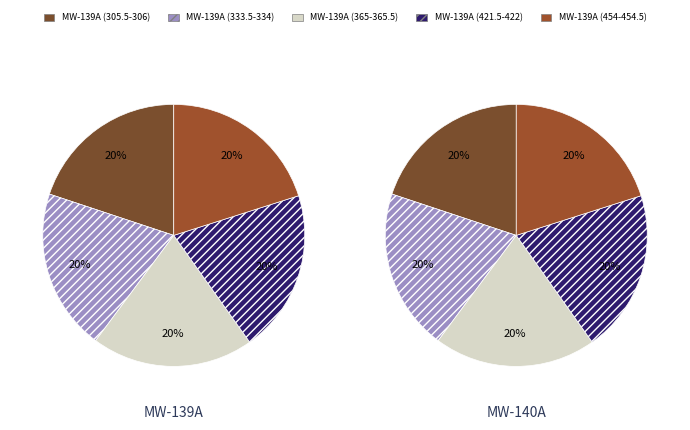

Which category has the smallest portion of the pie?

MW-139A (305.5-306)